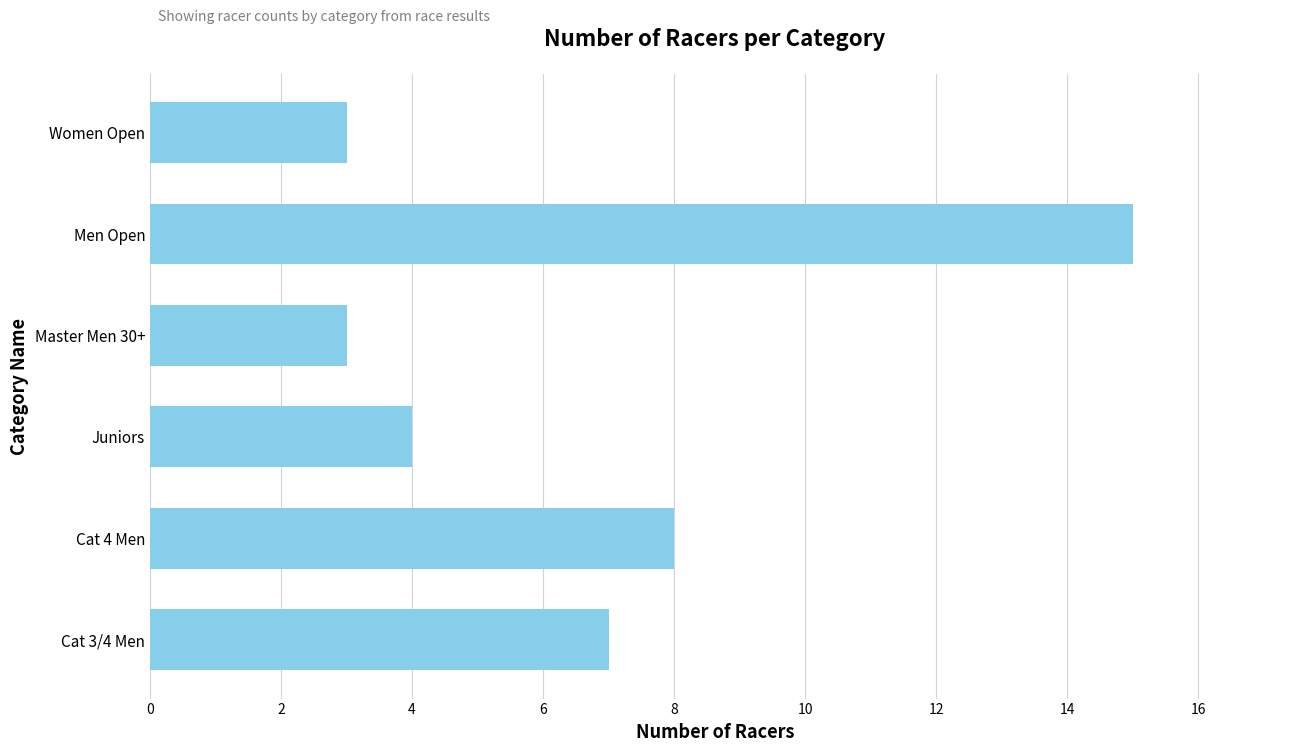

What is the ratio of the value at Cat 4 Men to the value at Master Men 30+?

2.7